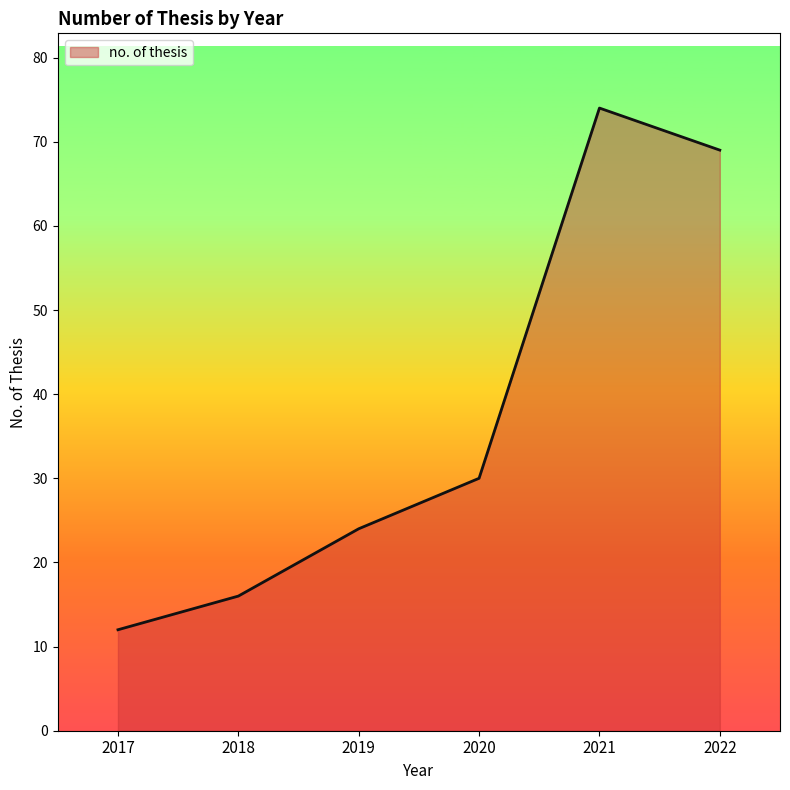

What is the difference between the maximum and minimum values?

62